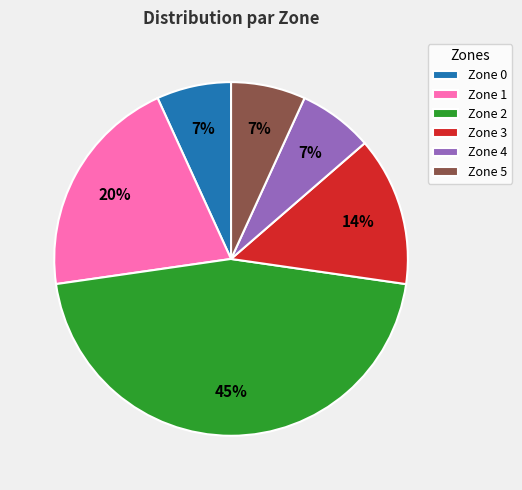

Does Zone 0 account for over 50% of the chart?

No